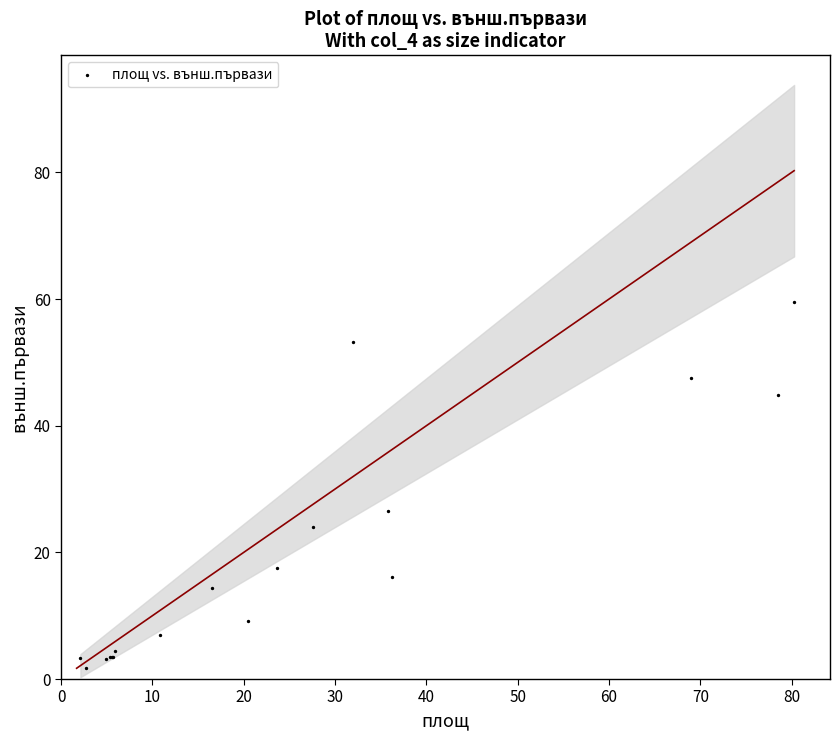

What Y value in the scatter plot is closest to 30?

26.5